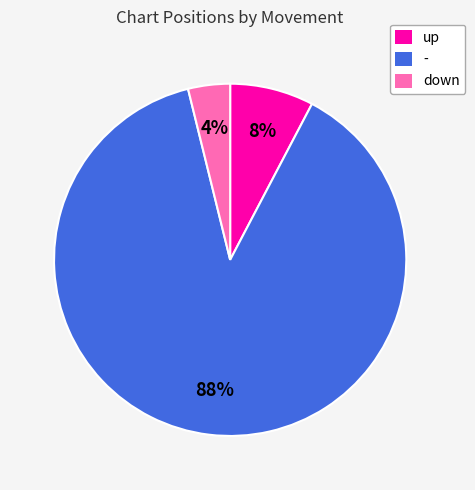

What is the smallest slice in the pie chart?

down